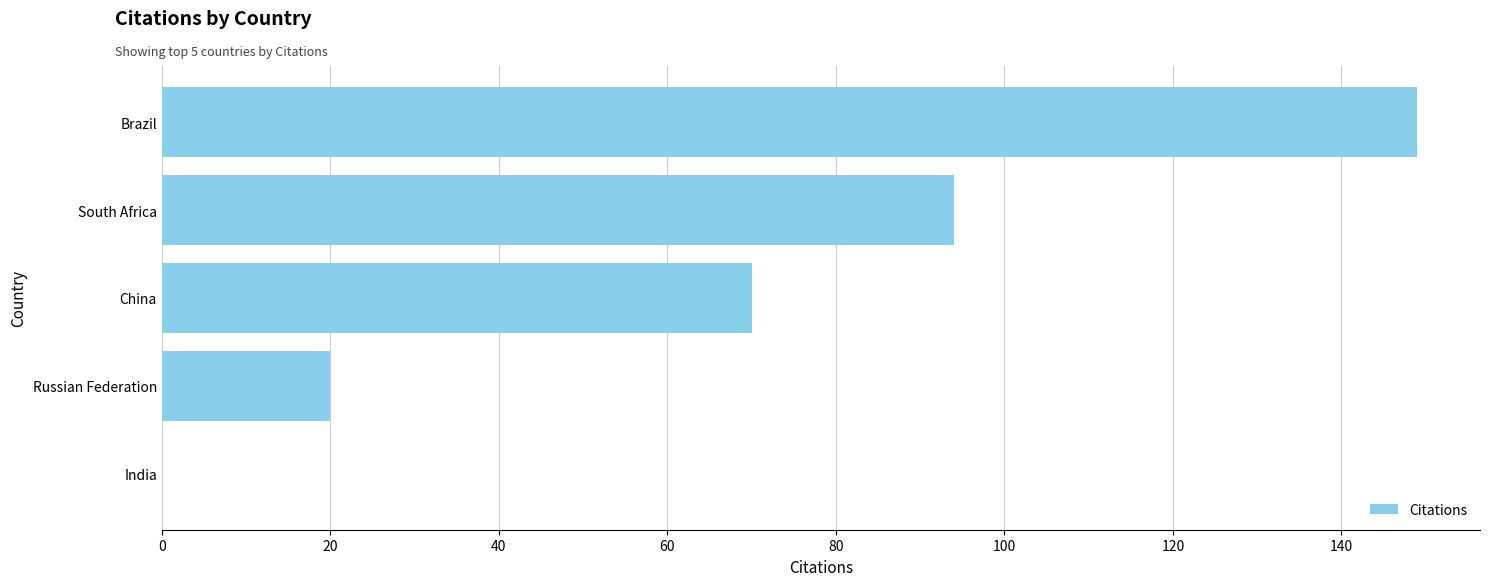

True or false: the data shows 149 at Brazil.

True